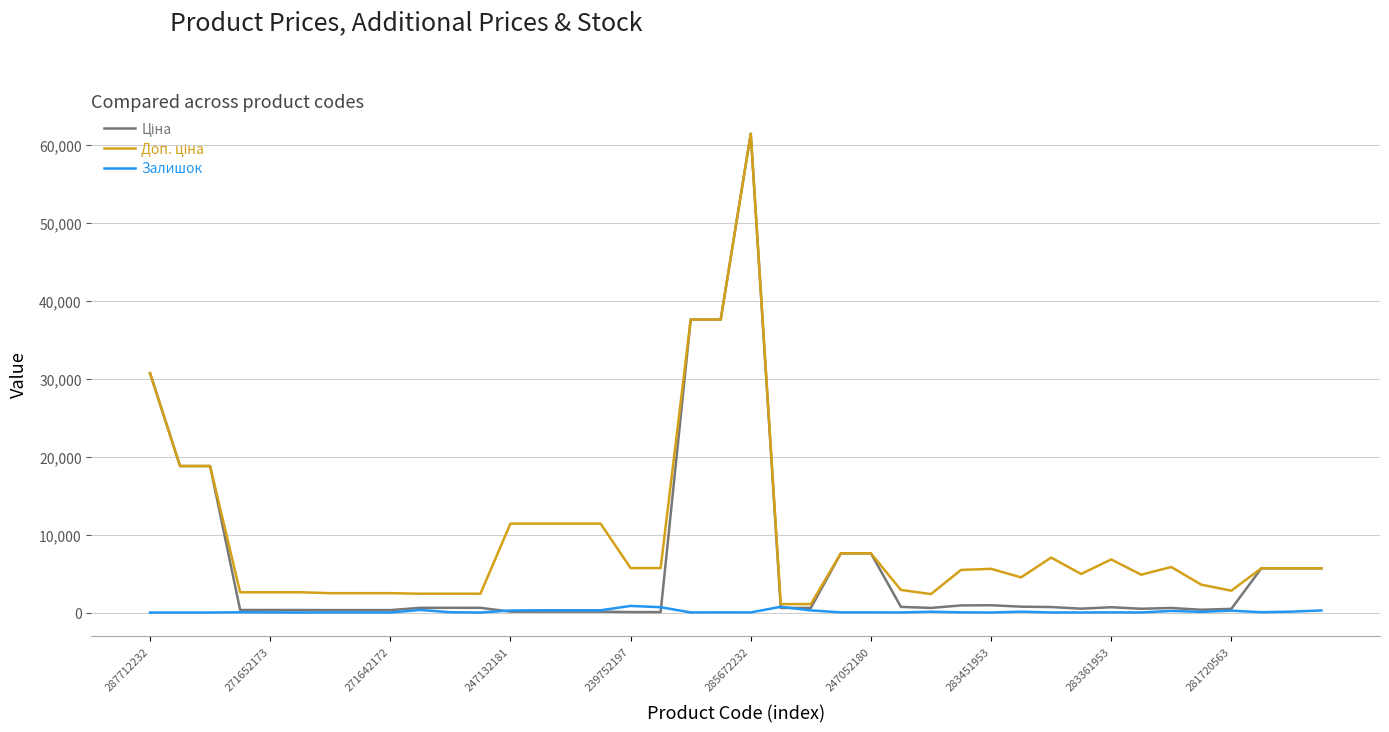

What is the value of the Ціна point at the 19th from the left?

37593.6